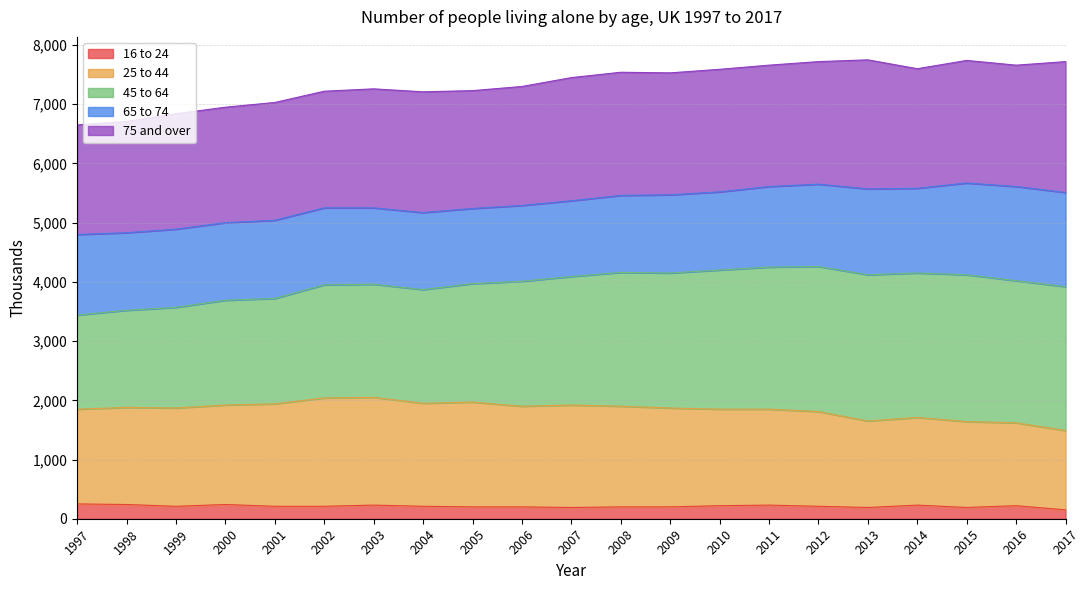

What is the total value across all series at 2009?

7530